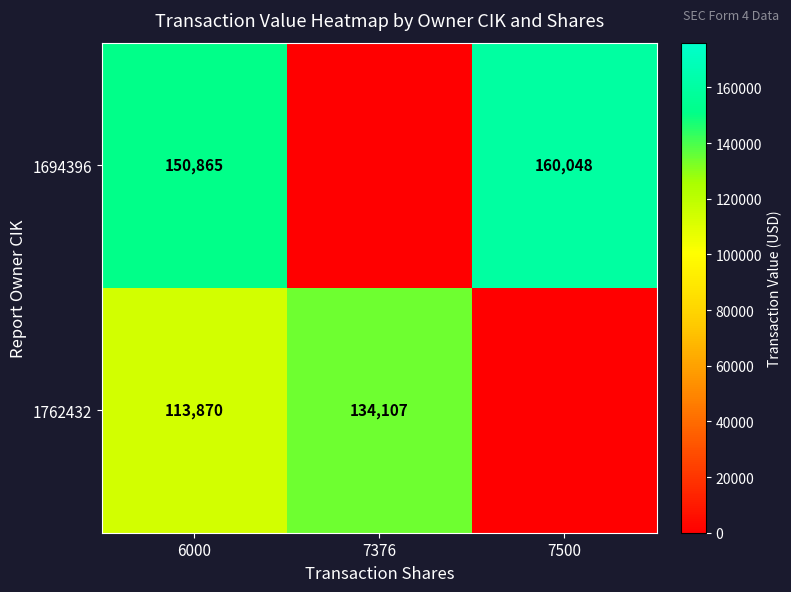

The 1694396 series shows 150865 at 6000. True or false?

True